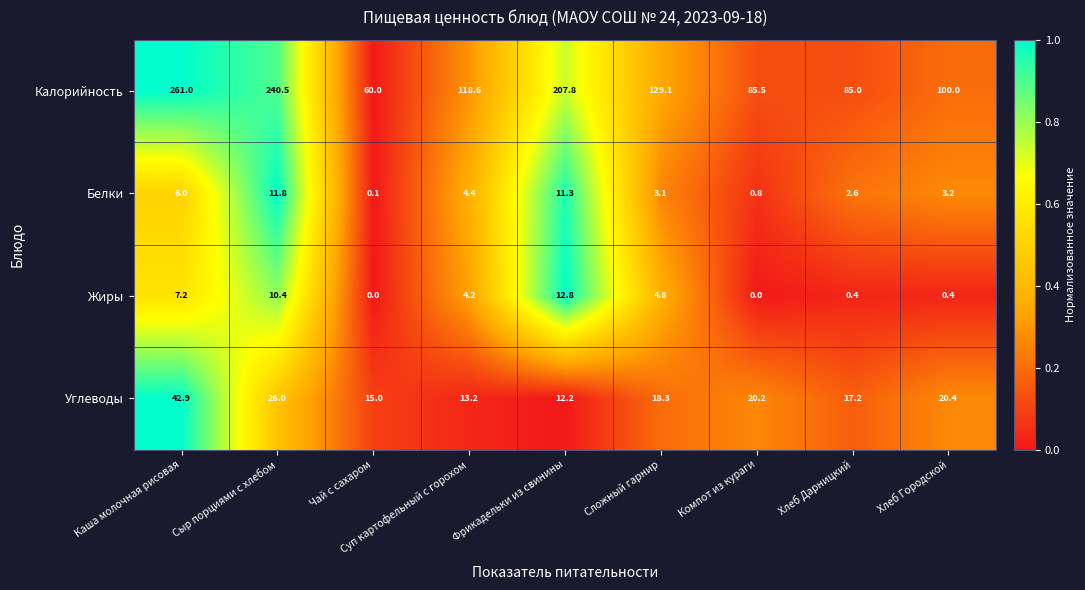

How many categories are shown in the chart?

9